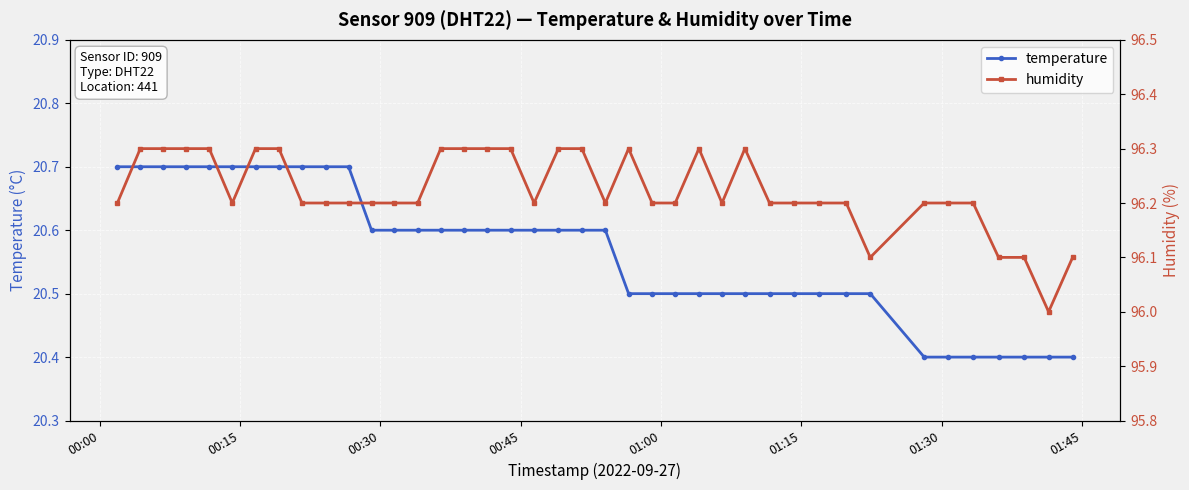

List the series in order of their peak value, lowest first.

temperature, humidity